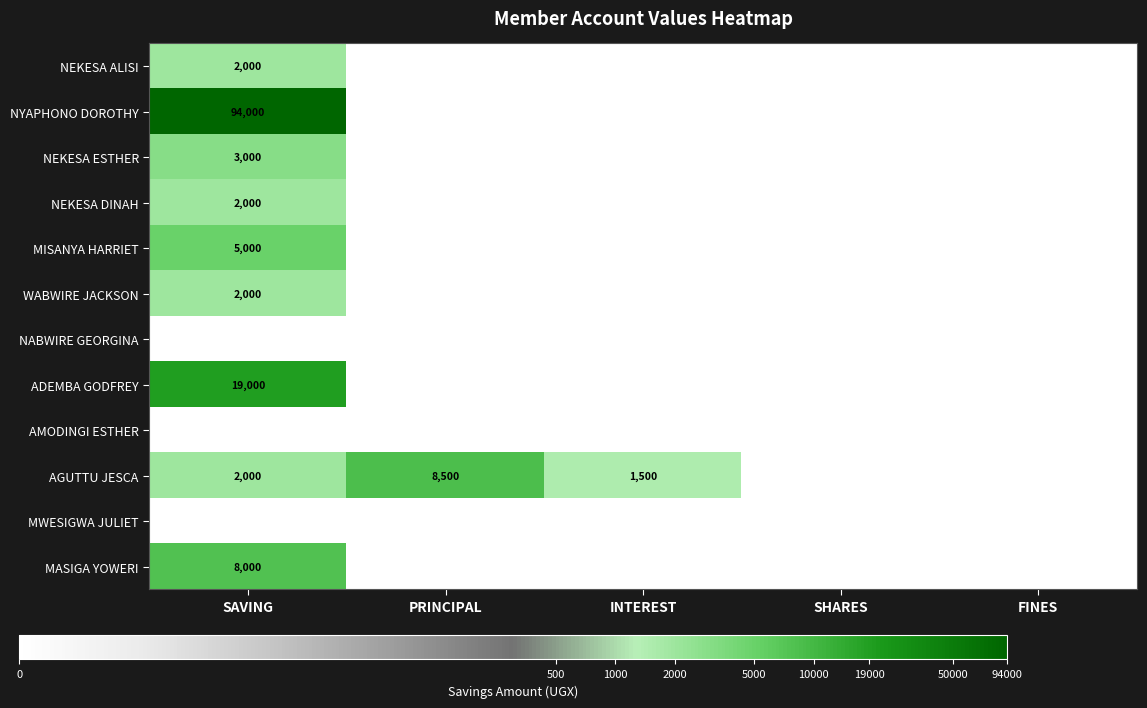

What is the sum of all NYAPHONO DOROTHY values?

94000